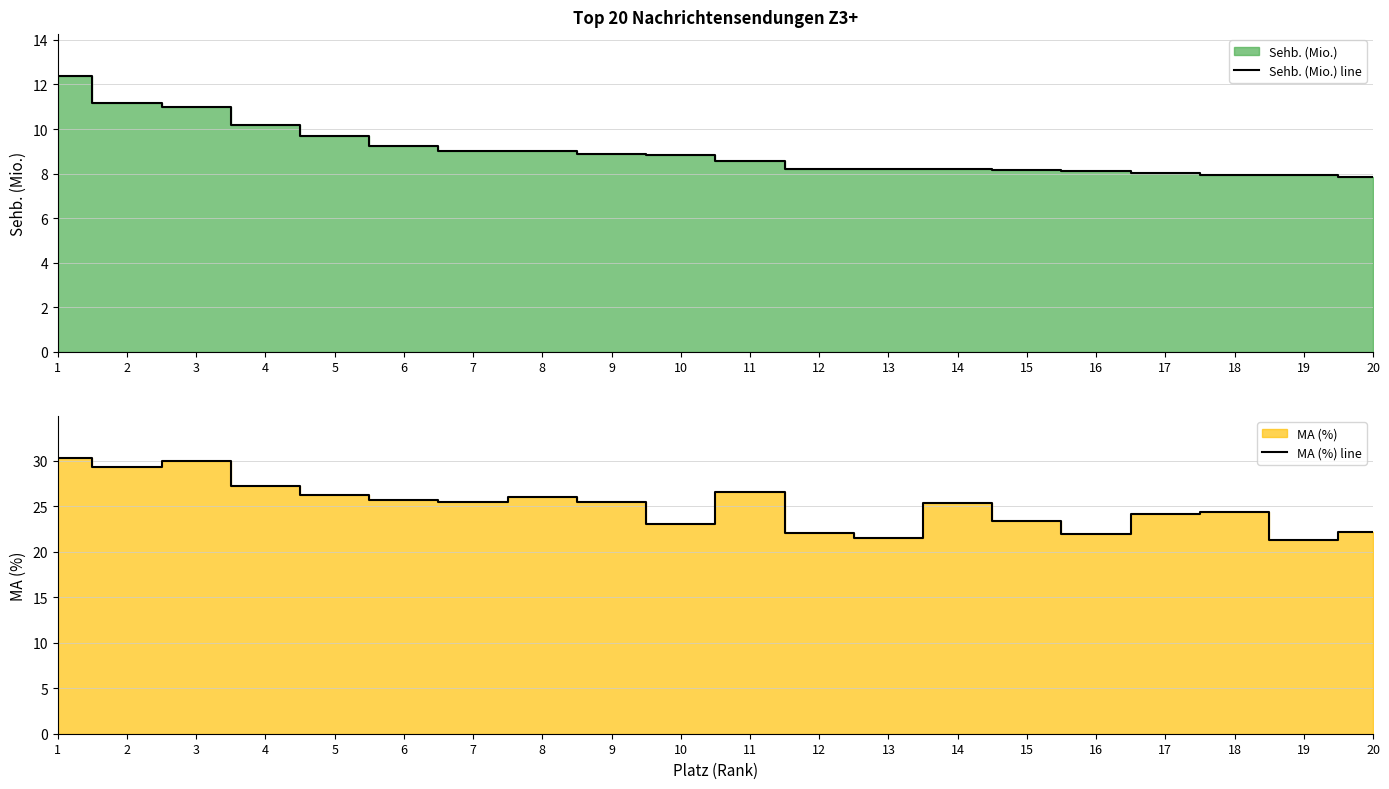

Where is Sehb. (Mio.) line nearest to the value 10?

4